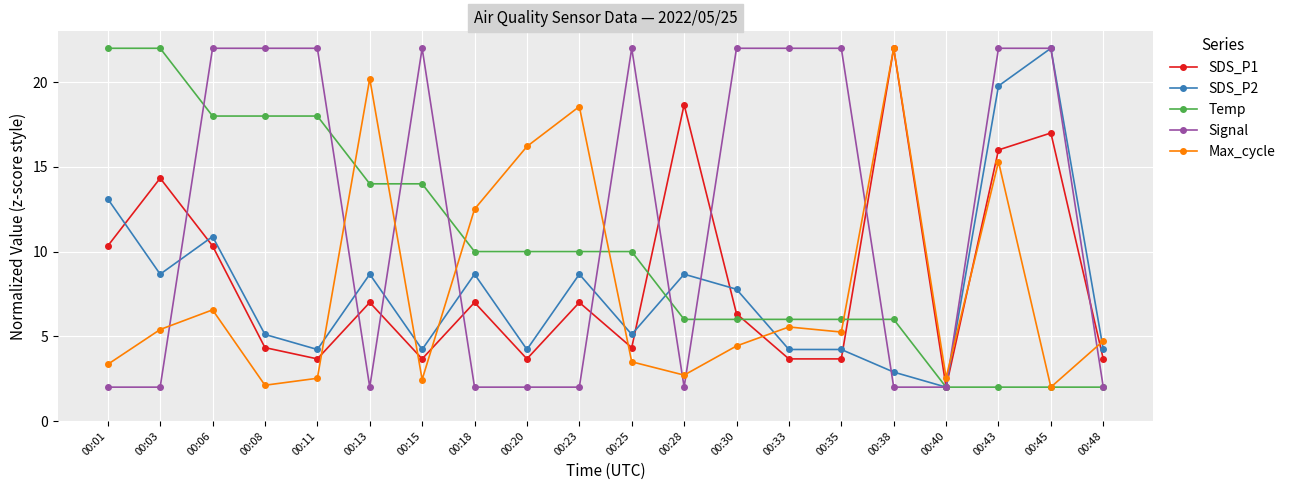

Where is the first local minimum for SDS_P1?

00:11